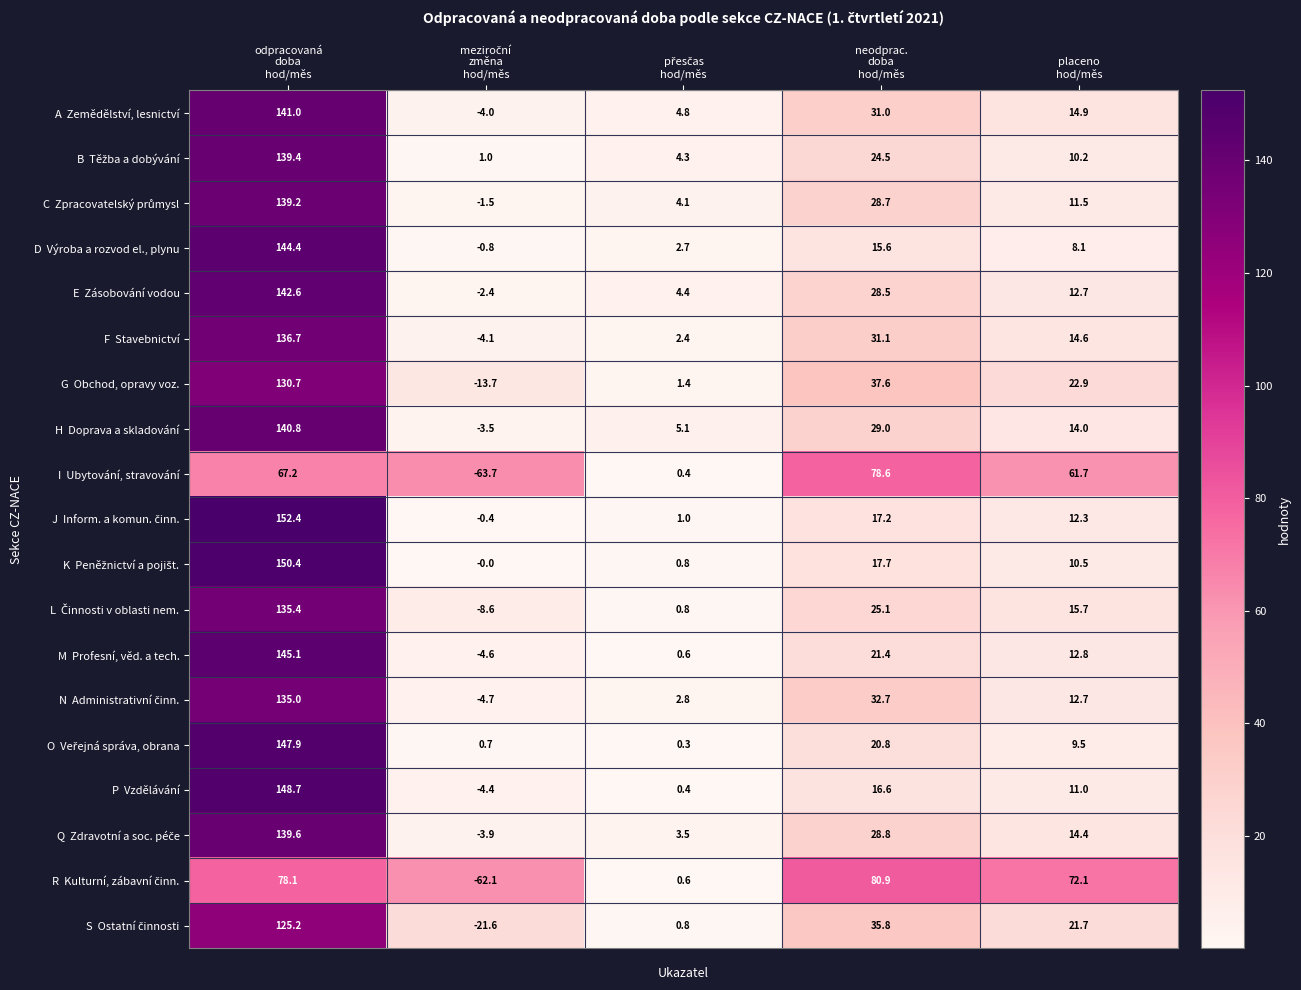

What is the maximum value shown in the chart?

152.4